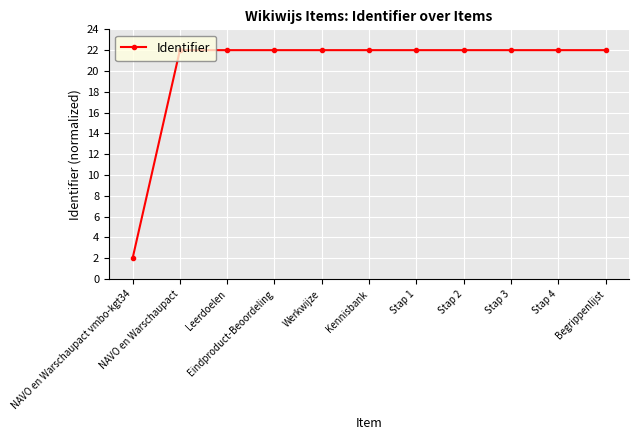

What is the average value?

20.2